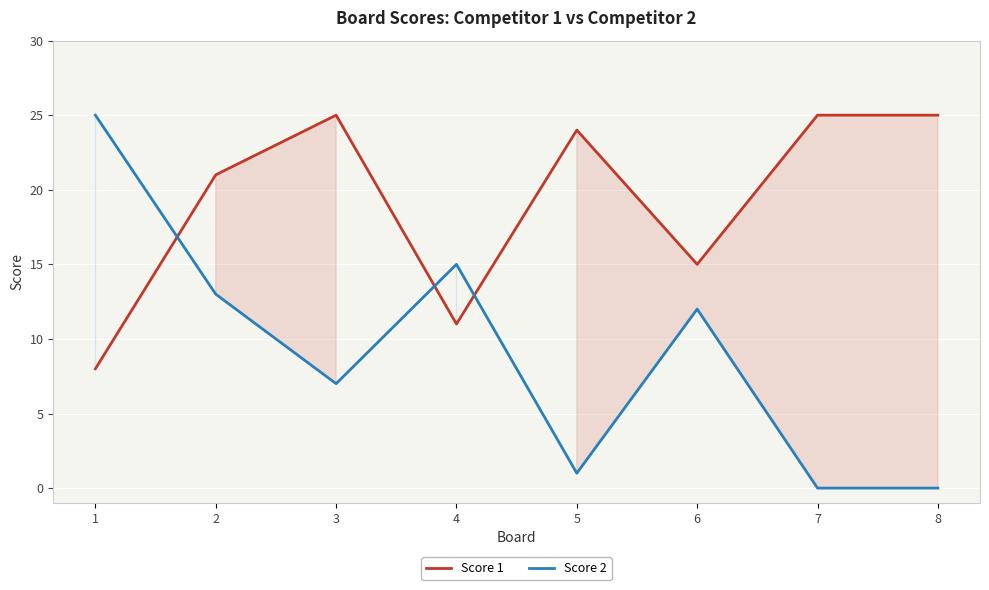

At which category does Score 2 reach its first local peak?

4